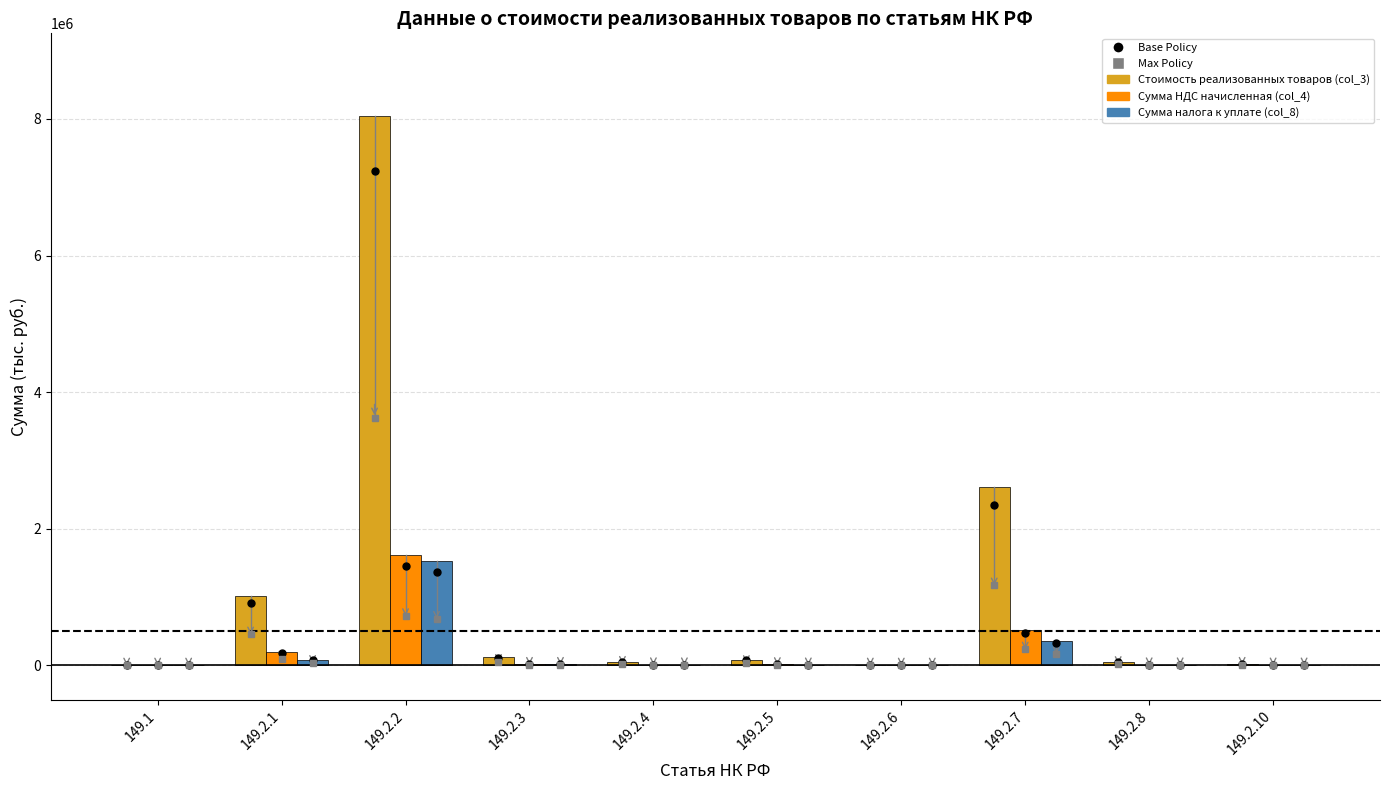

Which series has the largest total across all categories?

Стоимость реализованных товаров (col_3)